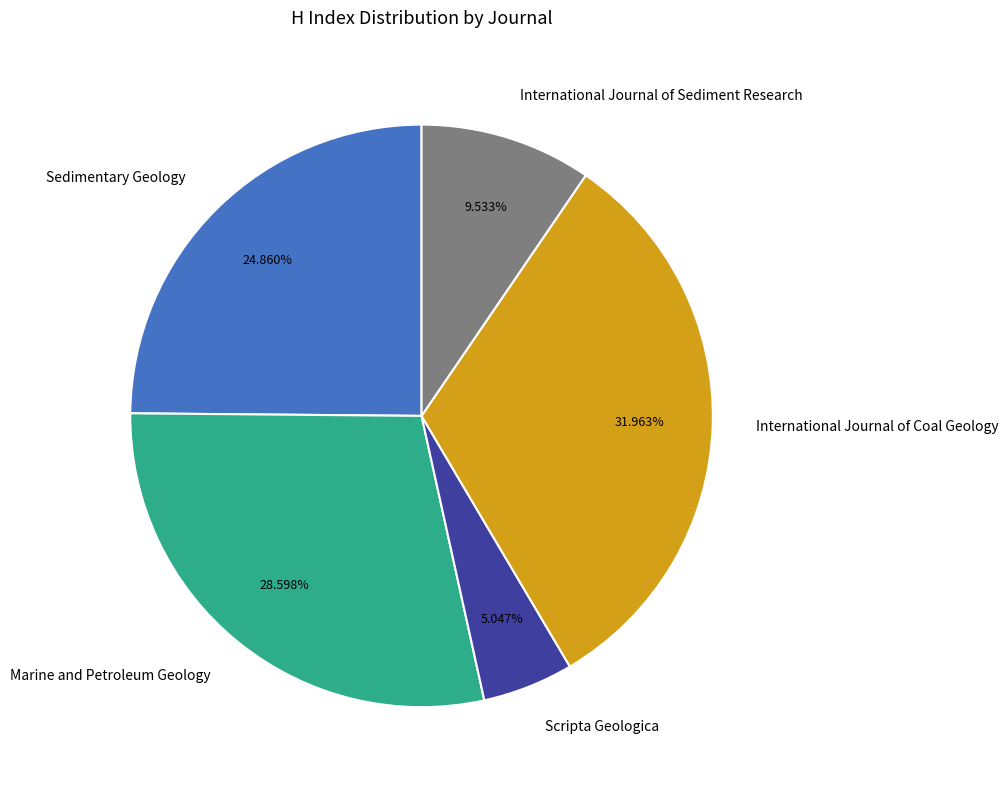

Which category has the smallest portion of the pie?

Scripta Geologica